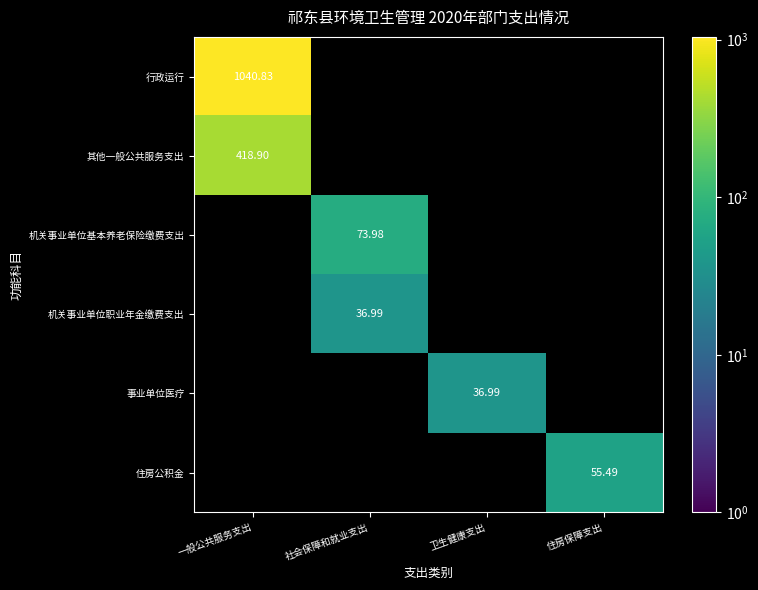

At how many categories does at least one series exceed 432?

1